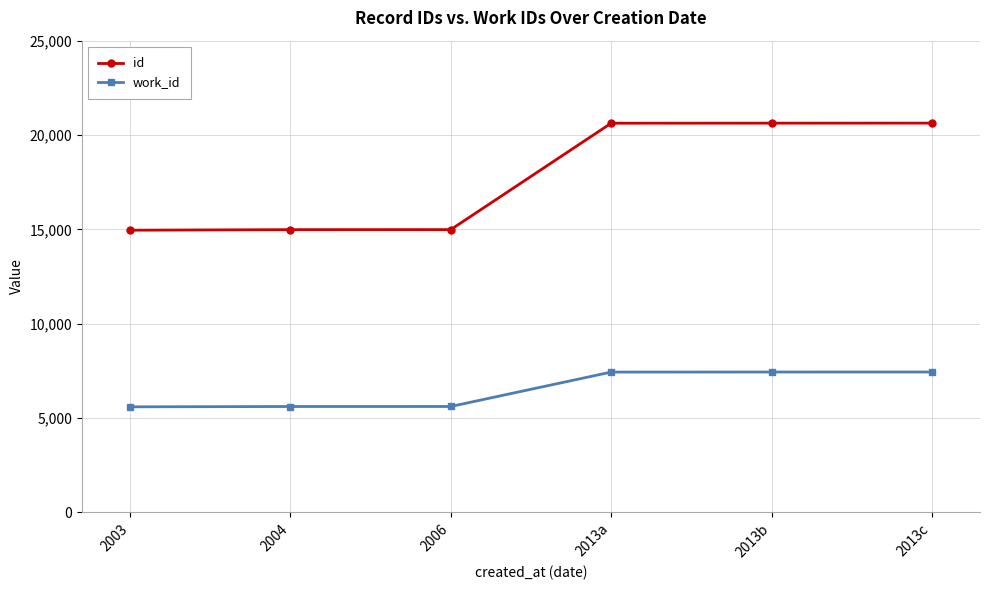

What is the total value across all series at 2013b?

28065